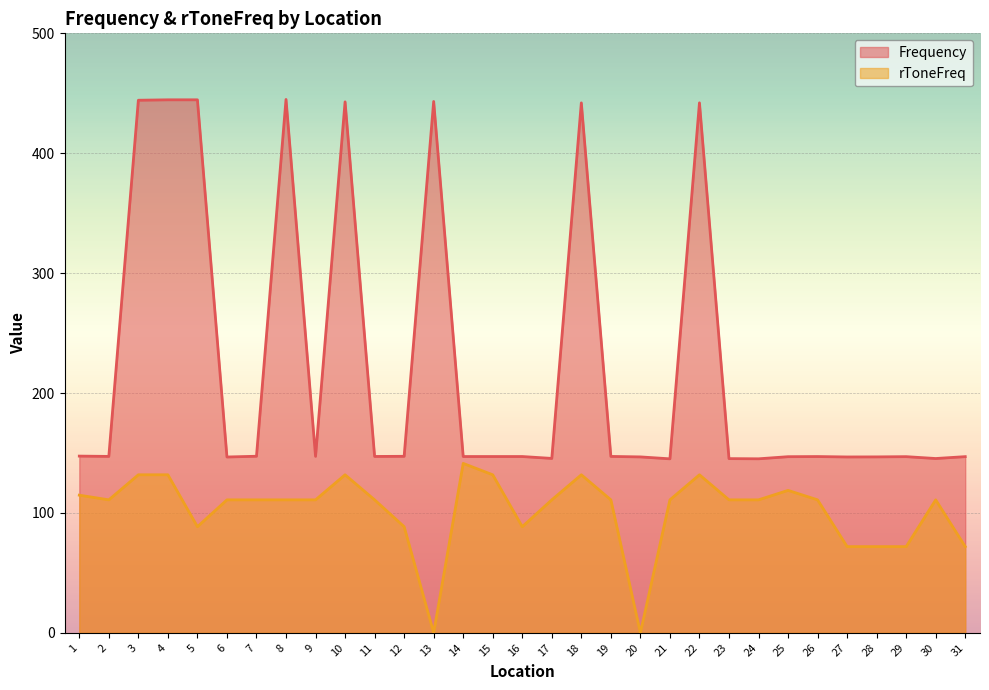

True or false: Frequency and rToneFreq cross at least once.

False